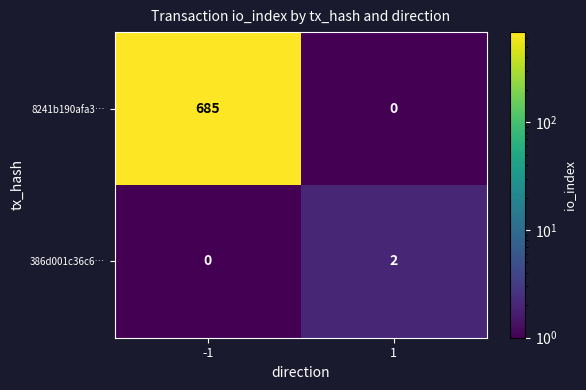

What is the sum of all 8241b190afa3… values?

685